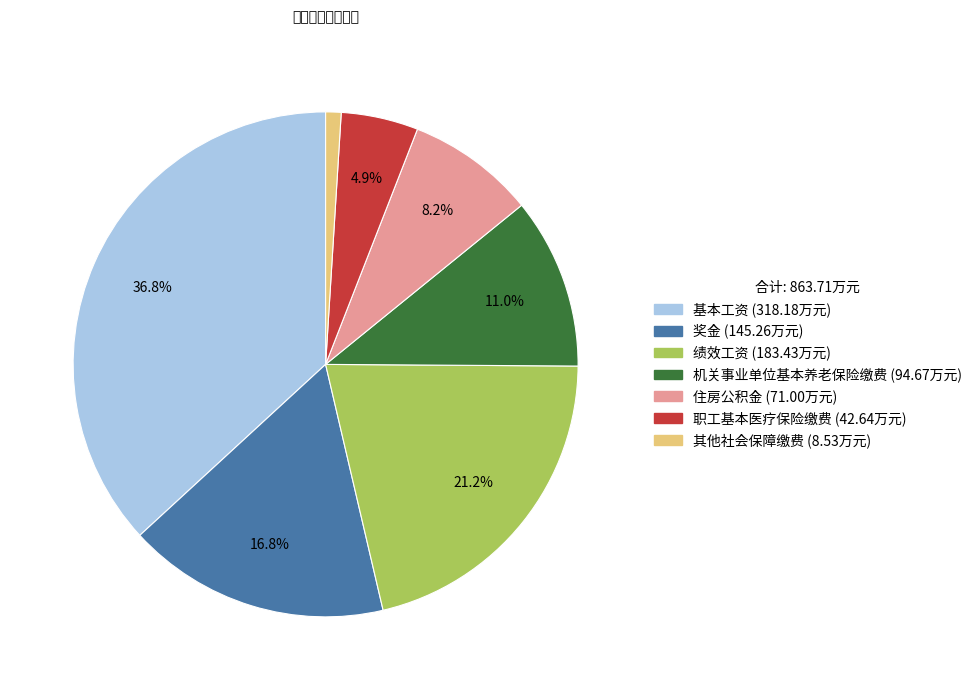

Approximately how many times larger is the value at 基本工资 compared to 住房公积金?

4.5